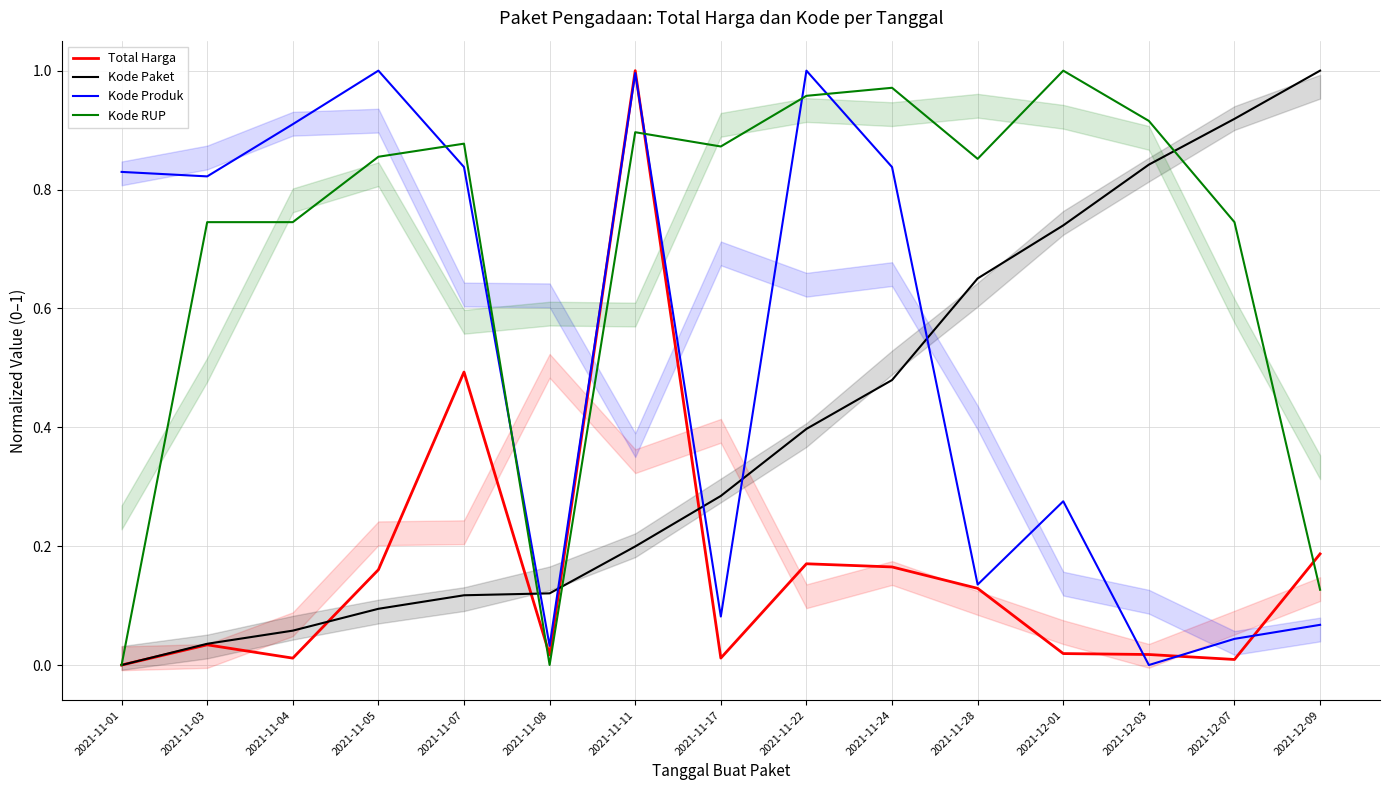

Reading left to right, transcribe all the data shown in this chart.

Total Harga: 2021-11-01=0.0	2021-11-03=0.0	2021-11-04=0.0	2021-11-05=0.2	2021-11-07=0.5	2021-11-08=0.0	2021-11-11=1.0	2021-11-17=0.0	2021-11-22=0.2	2021-11-24=0.2	2021-11-28=0.1	2021-12-01=0.0	2021-12-03=0.0	2021-12-07=0.0	2021-12-09=0.2
Kode Paket: 2021-11-01=0.0	2021-11-03=0.0	2021-11-04=0.1	2021-11-05=0.1	2021-11-07=0.1	2021-11-08=0.1	2021-11-11=0.2	2021-11-17=0.3	2021-11-22=0.4	2021-11-24=0.5	2021-11-28=0.7	2021-12-01=0.7	2021-12-03=0.8	2021-12-07=0.9	2021-12-09=1.0
Kode Produk: 2021-11-01=0.8	2021-11-03=0.8	2021-11-04=0.9	2021-11-05=1.0	2021-11-07=0.8	2021-11-08=0.0	2021-11-11=1.0	2021-11-17=0.1	2021-11-22=1.0	2021-11-24=0.8	2021-11-28=0.1	2021-12-01=0.3	2021-12-03=0.0	2021-12-07=0.0	2021-12-09=0.1
Kode RUP: 2021-11-01=0.0	2021-11-03=0.7	2021-11-04=0.7	2021-11-05=0.9	2021-11-07=0.9	2021-11-08=0.0	2021-11-11=0.9	2021-11-17=0.9	2021-11-22=1.0	2021-11-24=1.0	2021-11-28=0.9	2021-12-01=1.0	2021-12-03=0.9	2021-12-07=0.7	2021-12-09=0.1